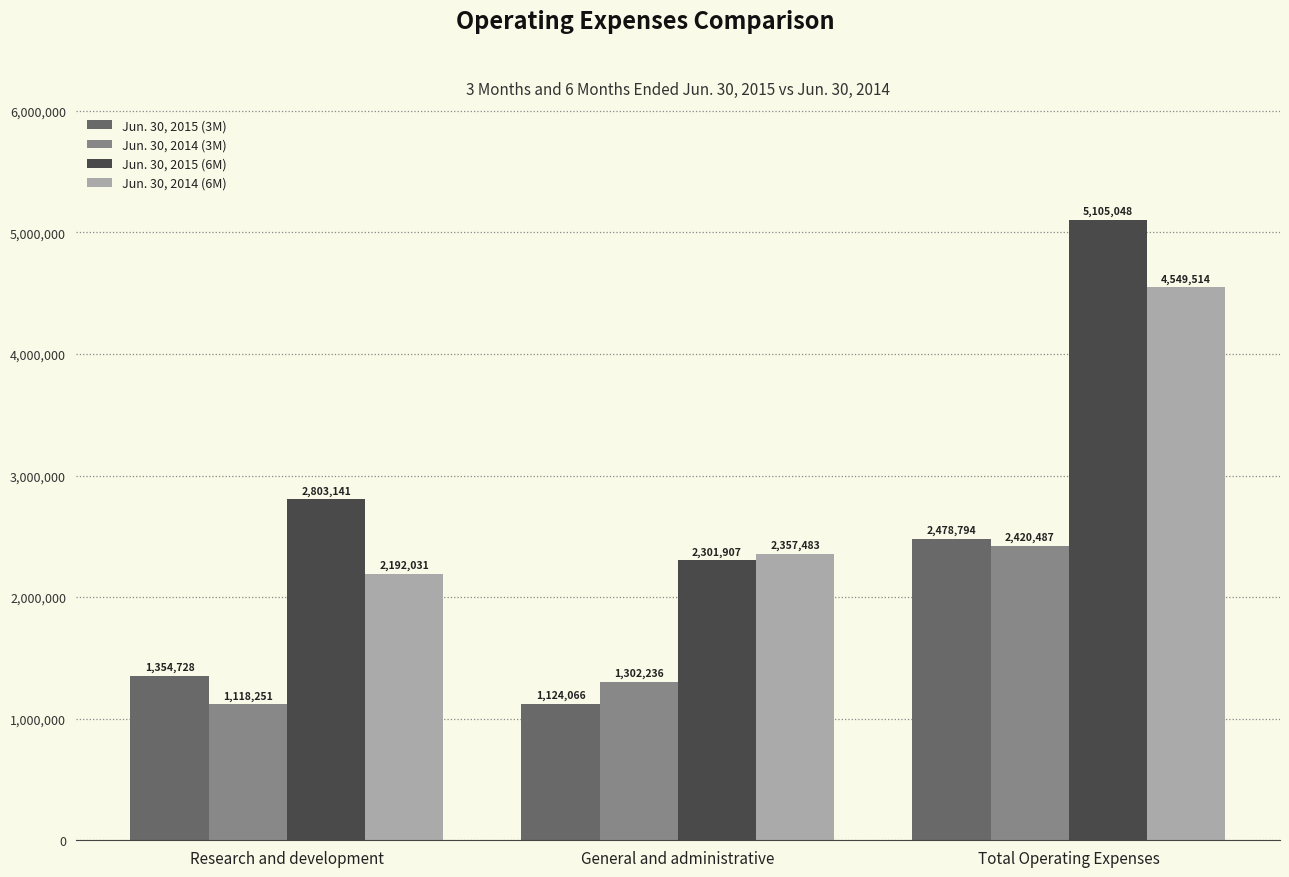

Which series has the largest range (max minus min)?

Jun. 30, 2015 (6M)